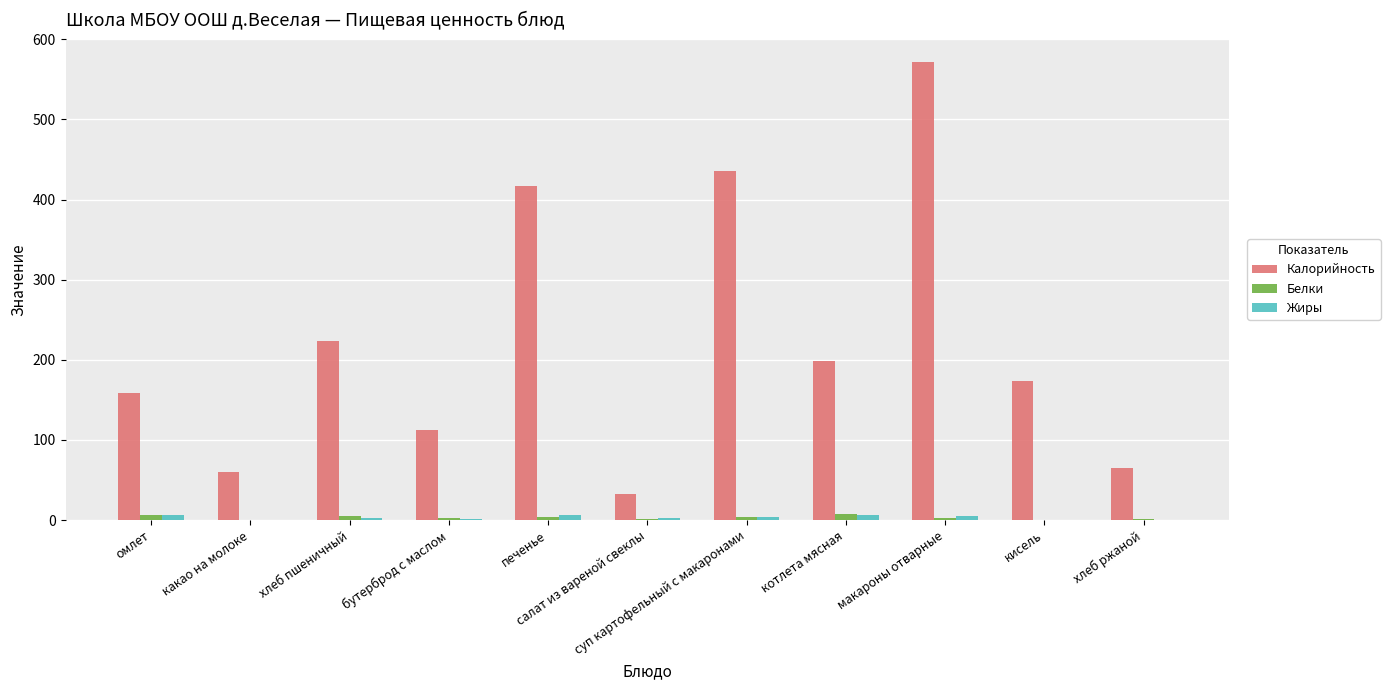

At which label does Калорийность reach its peak?

макароны отварные